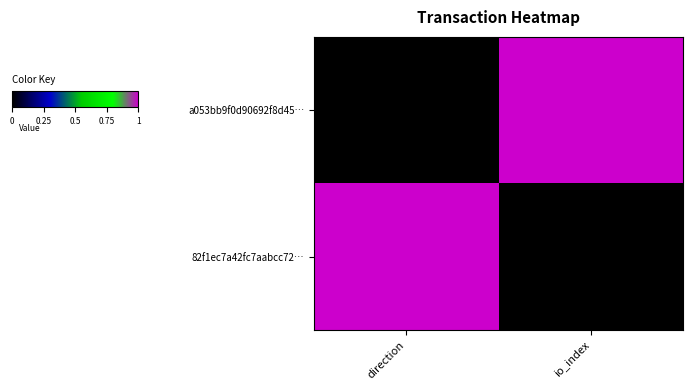

What is the greatest value displayed?

1